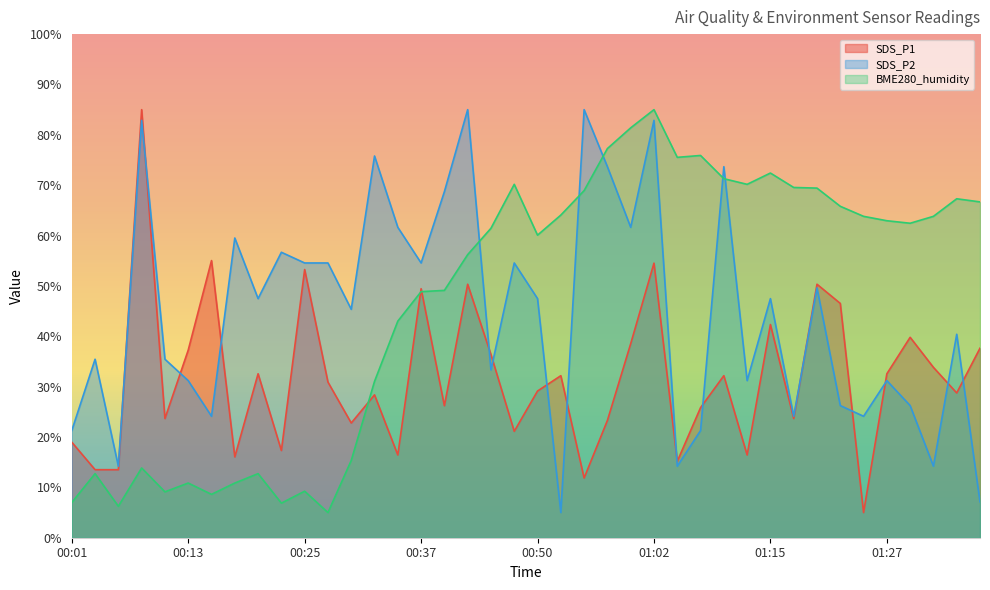

What is the difference between the highest and lowest values at 01:20?

19.8